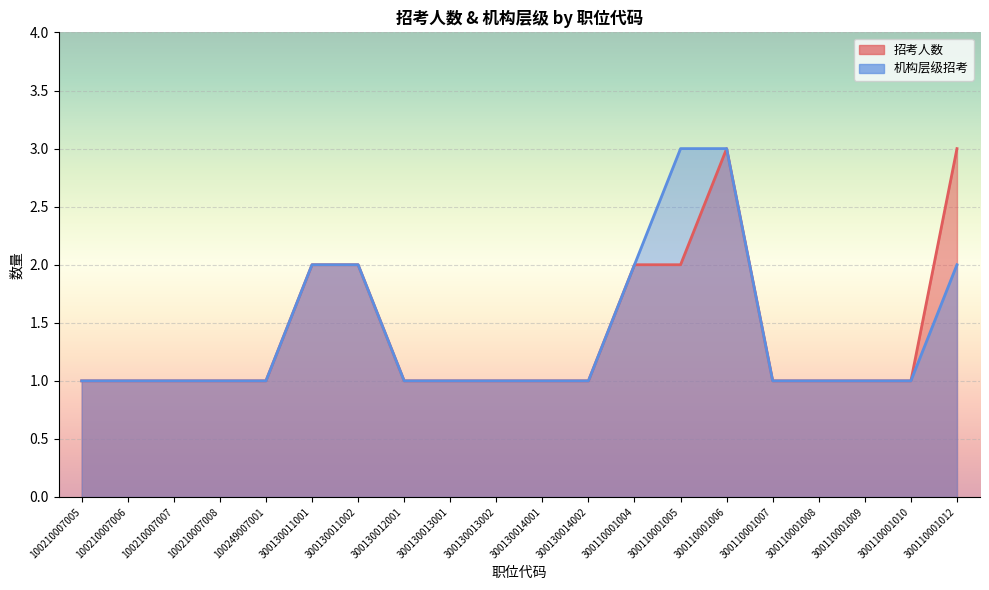

At 300110001007, list the series in order from largest to smallest.

招考人数, 机构层级招考